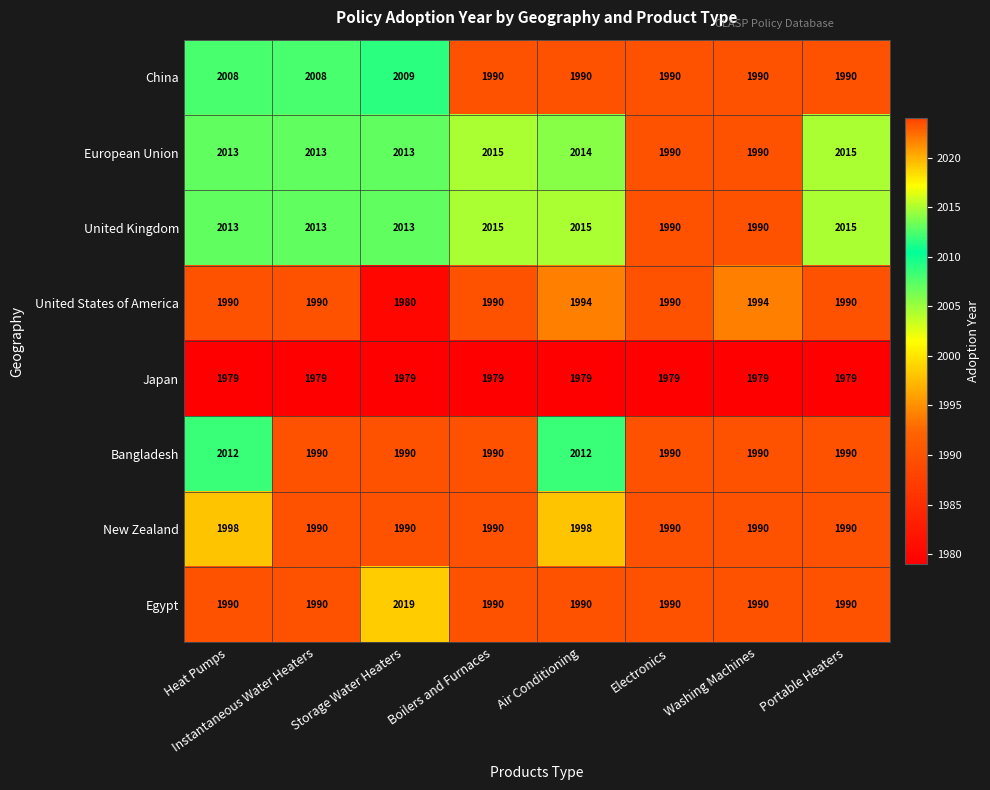

How many distinct data groups are displayed?

8